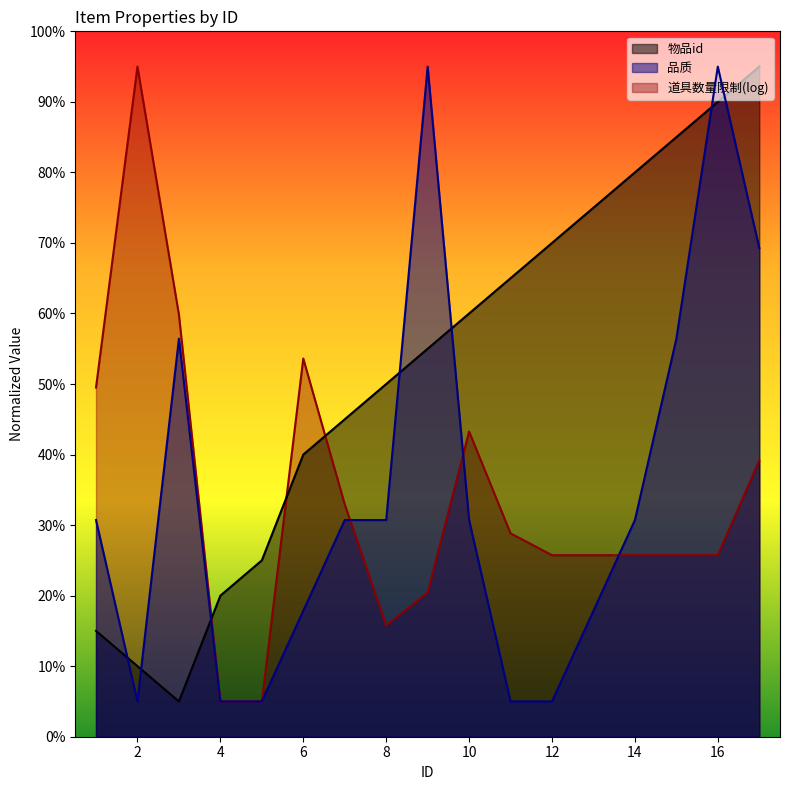

Between 13 and 16, which series saw the biggest shift?

品质